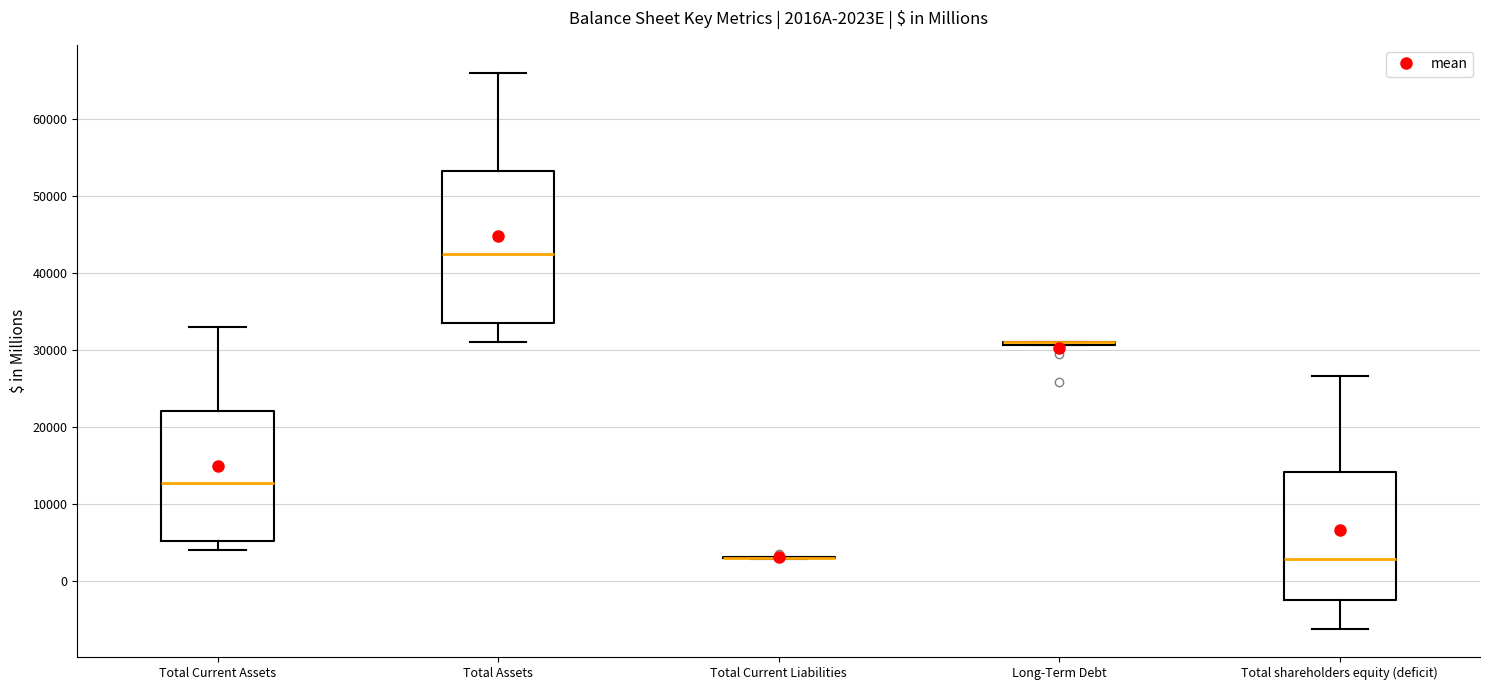

Where does the upper whisker of the box for Total shareholders equity (deficit) end on the y-axis? The values are not printed on the chart, so give them approximately, as read against the axis.

27000